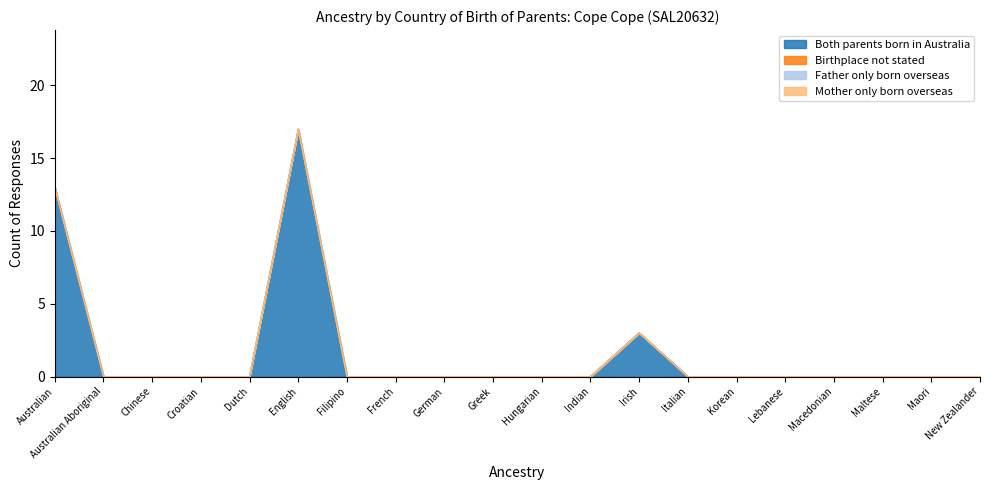

How many values in the Both parents born in Australia series exceed 0?

3